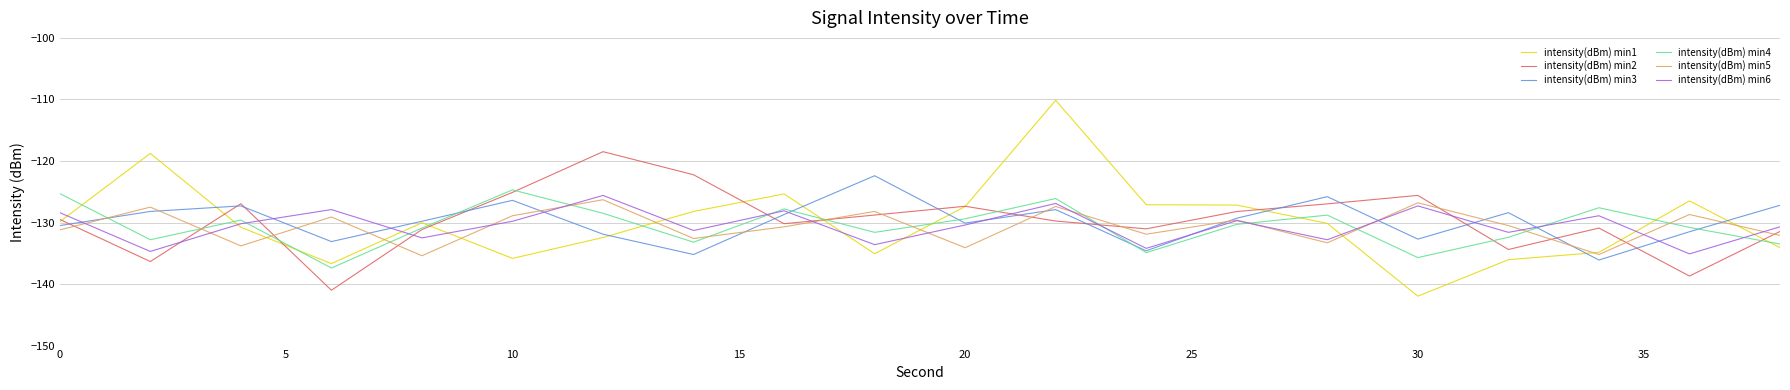

Which series has the widest spread of values?

intensity(dBm) min1